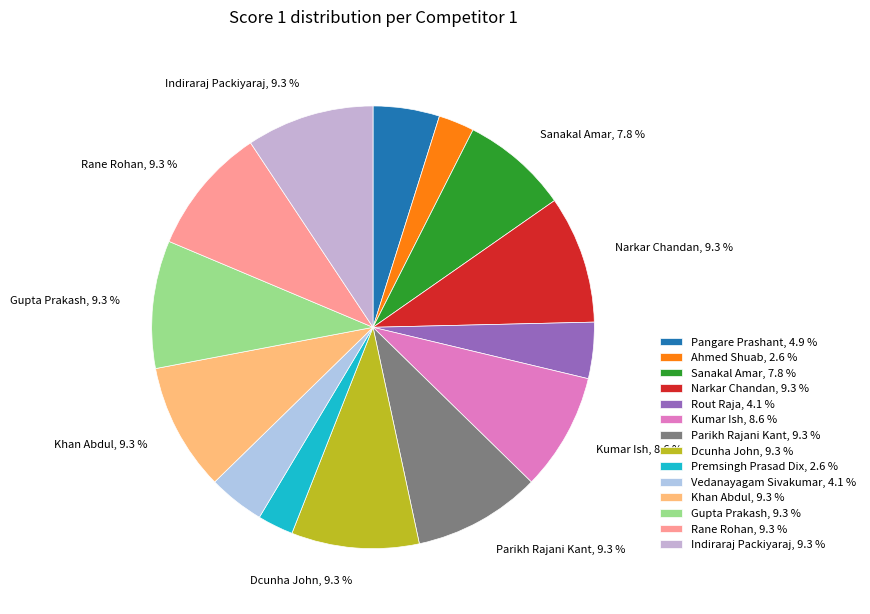

Count the number of slices in the pie.

14